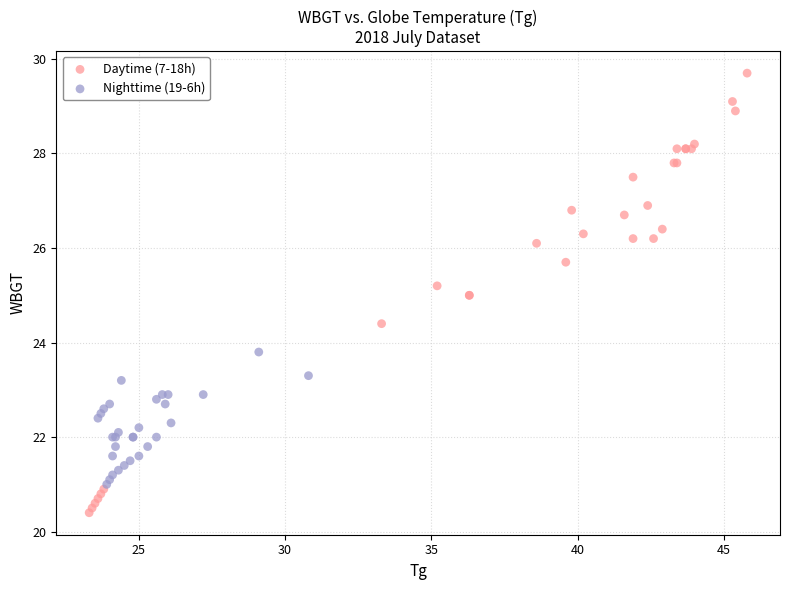

Which series reaches the maximum Y coordinate?

Daytime (7-18h)